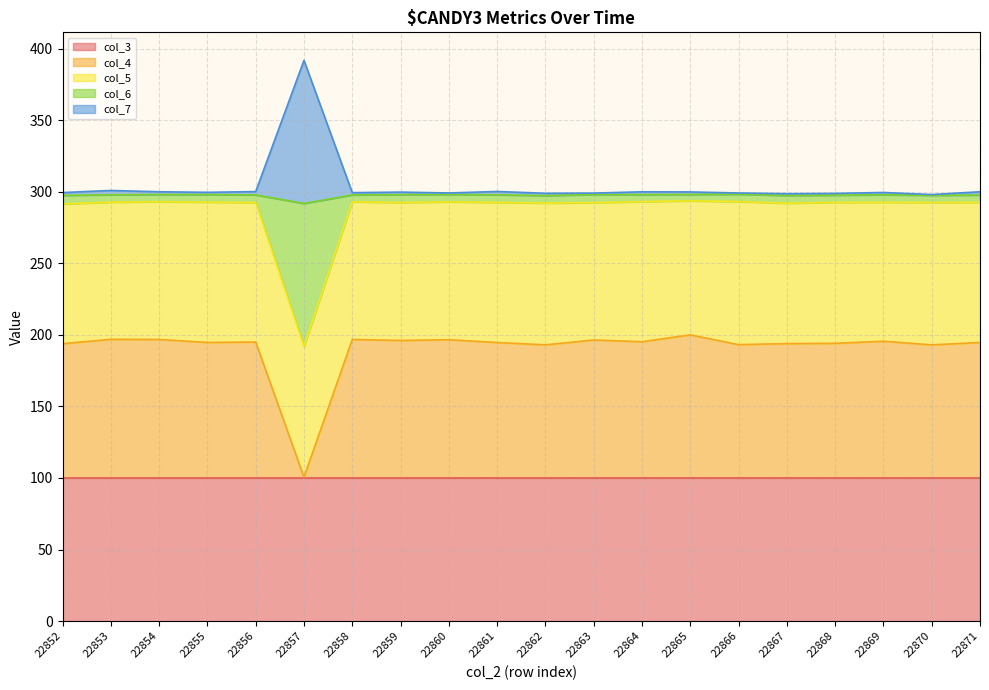

At which category is the sum across all series the highest?

22857